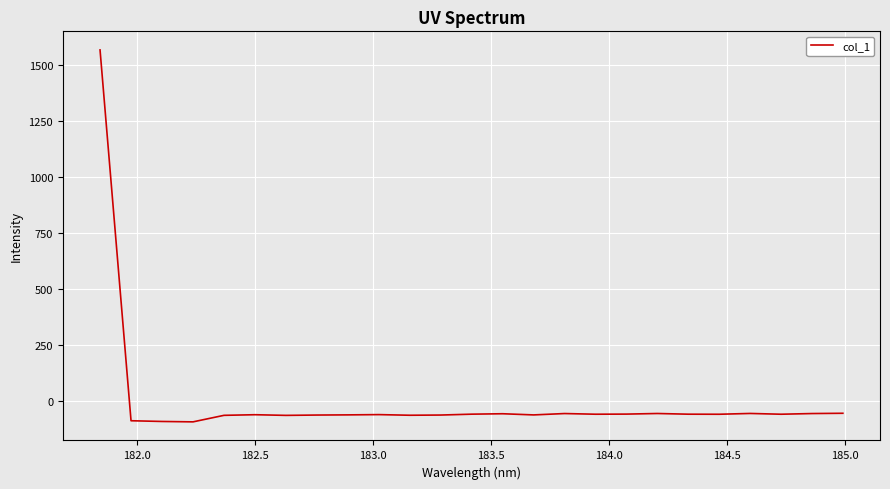

What is the difference between the maximum and minimum values?

1660.2